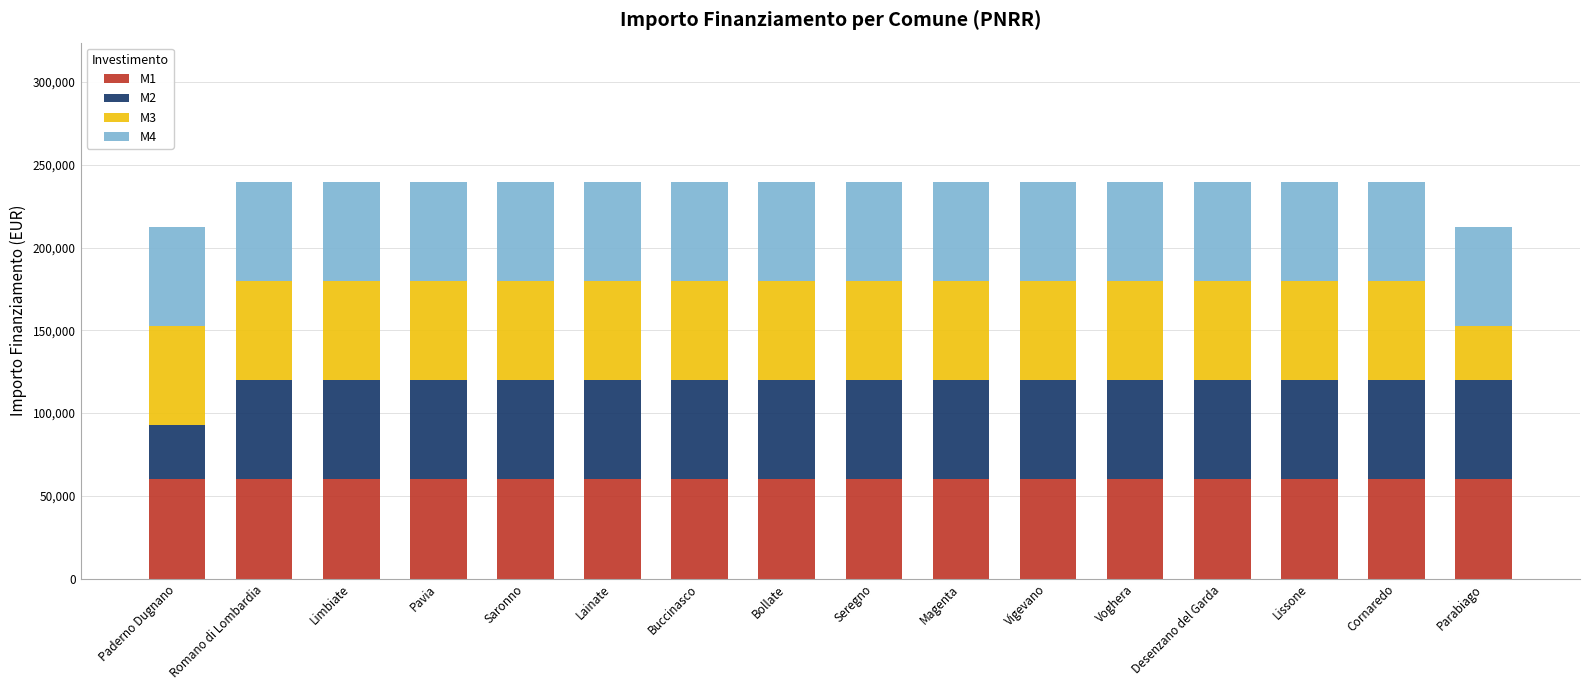

What is the total value across all series at Magenta?

239864